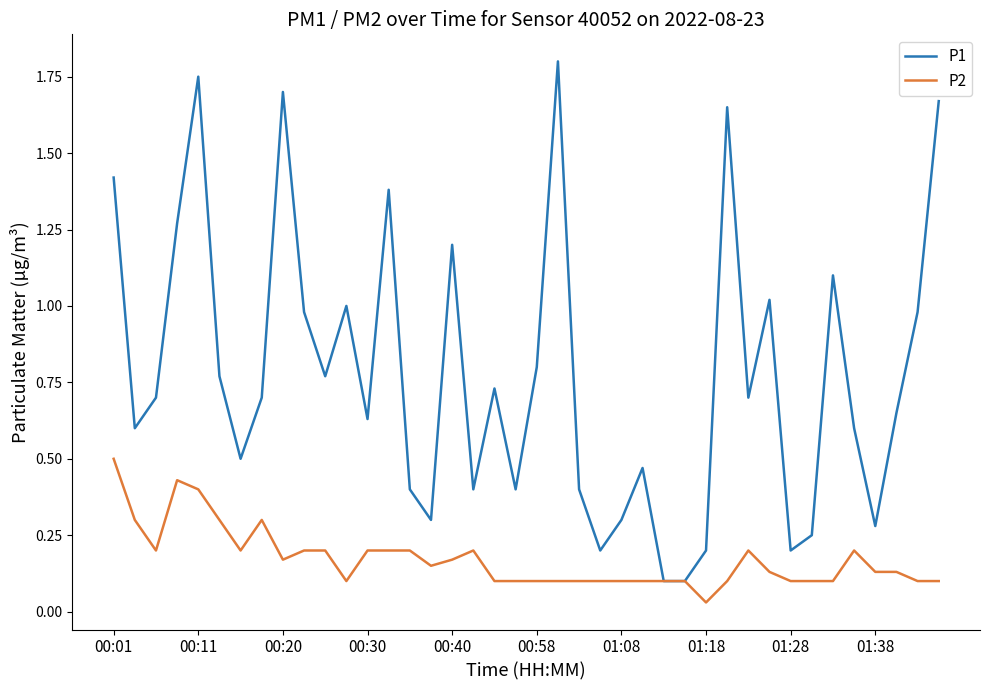

Which series has the largest total across all categories?

P1